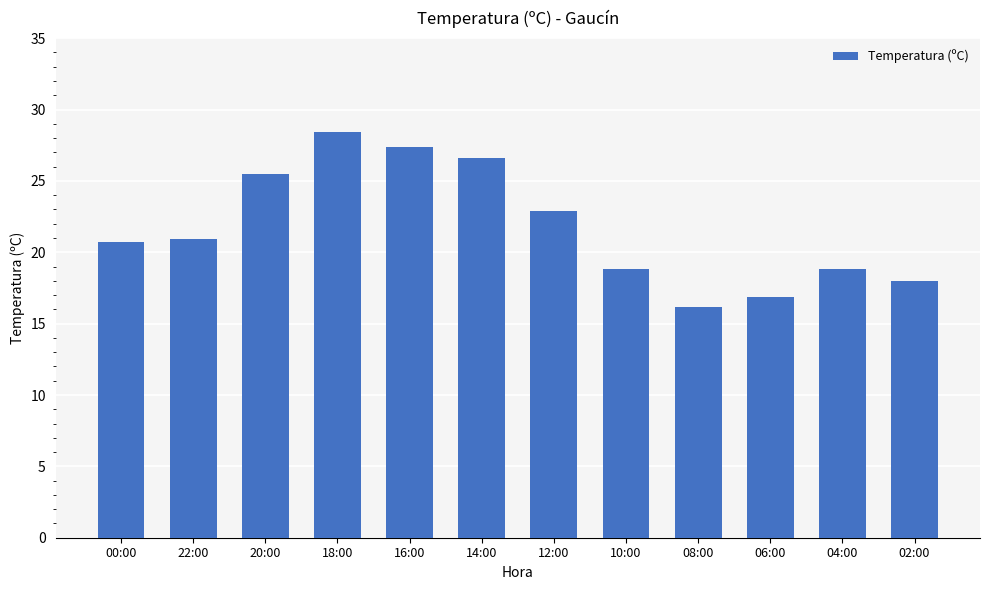

What position from the left is 06:00?

10